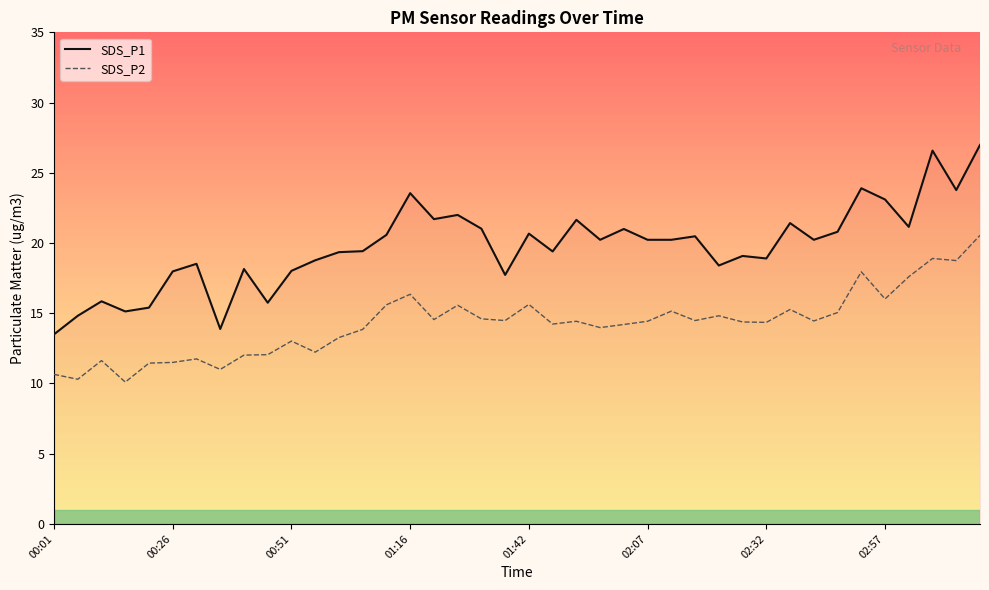

True or false: SDS_P1 and SDS_P2 intersect in this chart.

False